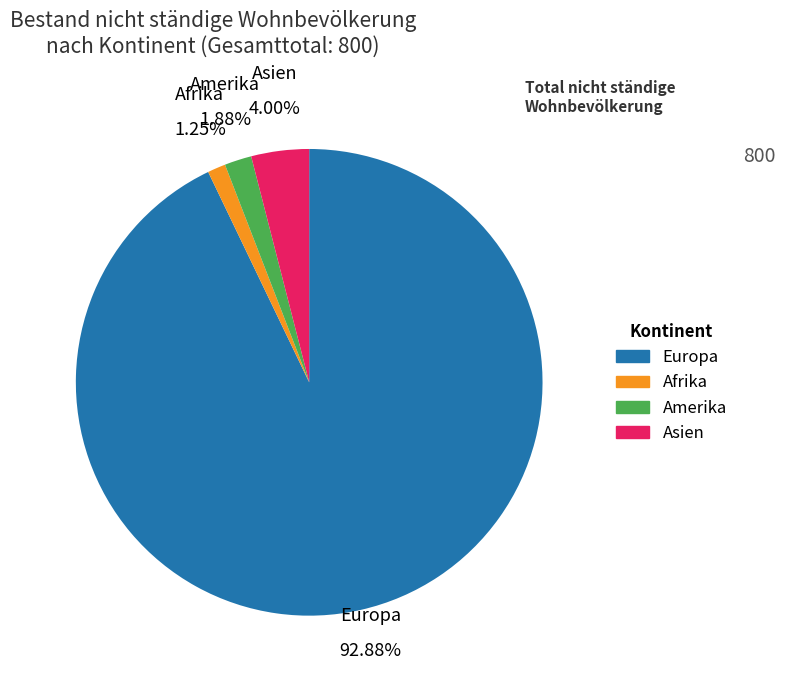

Combined, do Amerika and Europa account for over 50%?

Yes